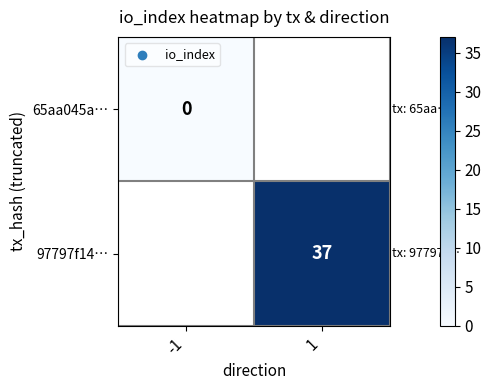

True or false: 97797f14… has a value of 37 at 1.

True